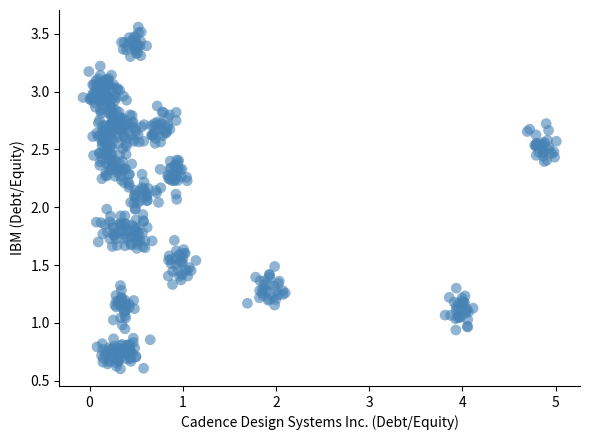

What is the range of X values (max minus min)?

5.1